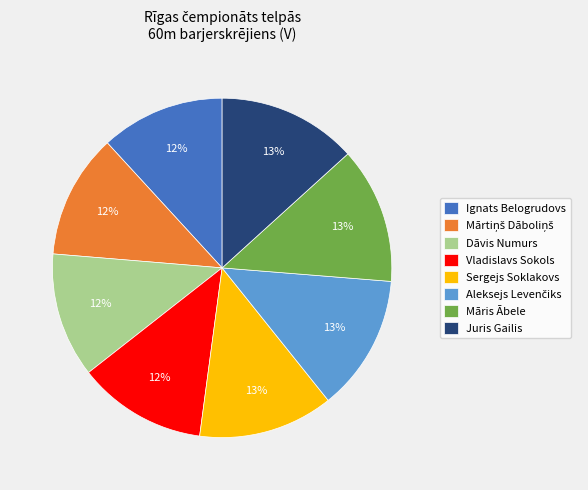

Does Sergejs Soklakovs account for over 50% of the chart?

No